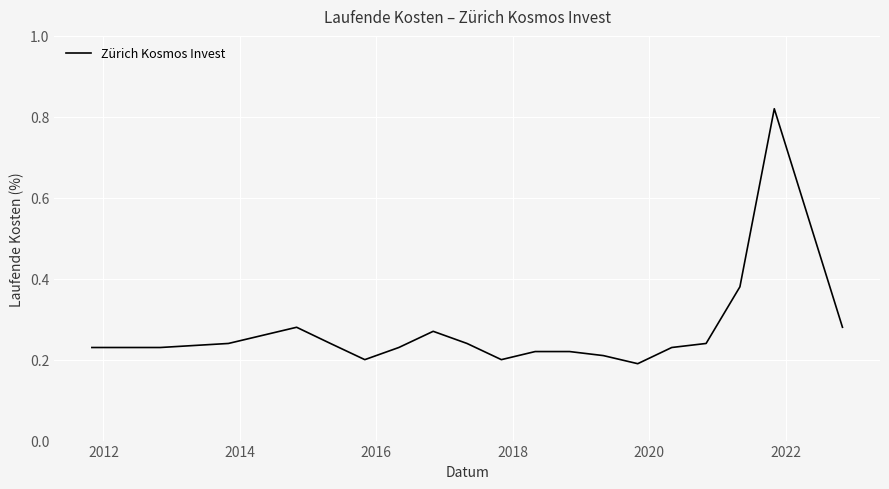

How many lines are shown in the chart?

1